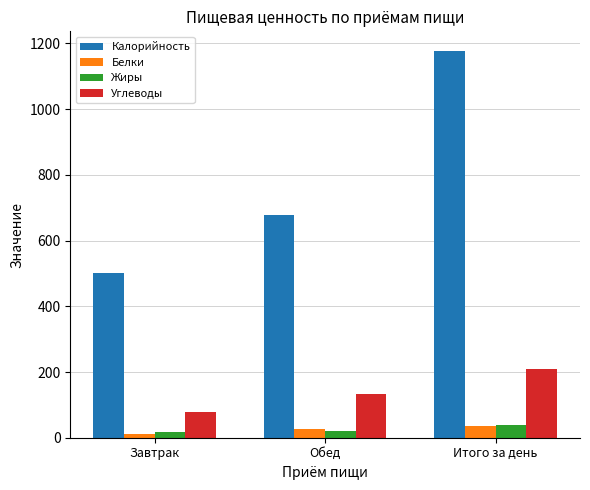

Between Завтрак and Итого за день, which series saw the biggest shift?

Калорийность